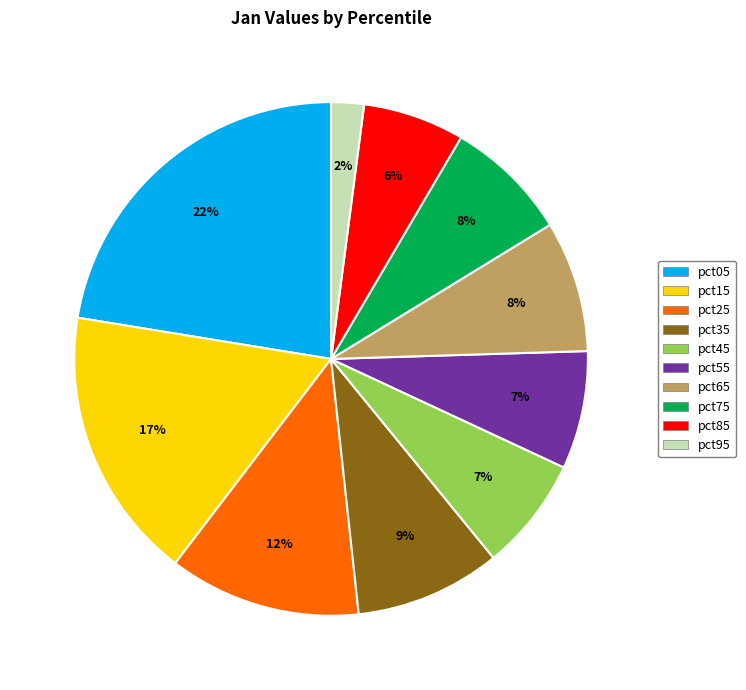

What is the ratio of the value at pct15 to the value at pct05?

0.8